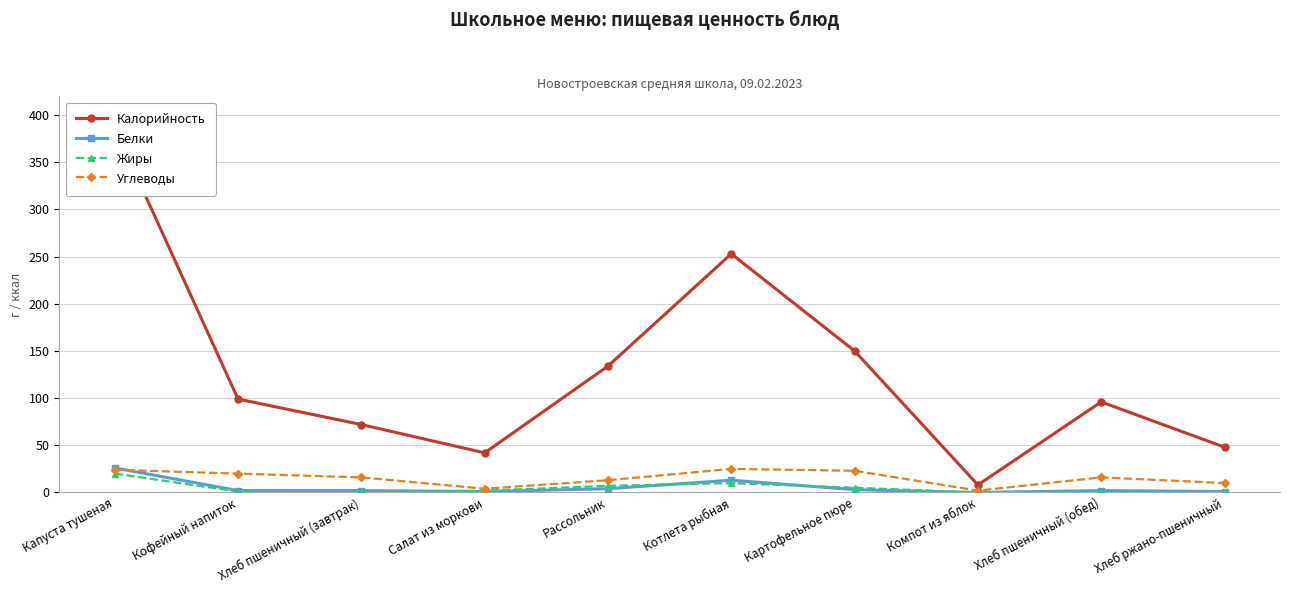

Reading left to right, transcribe all the data shown in this chart.

Калорийность: 386	99	72	42	134	253	150	8	96	48
Белки: 26	2	2	1	4	13	3	0	2	1
Жиры: 20	1	0	2	7	10	5	0	0	0
Углеводы: 24	20	16	4	13	25	23	2	16	10